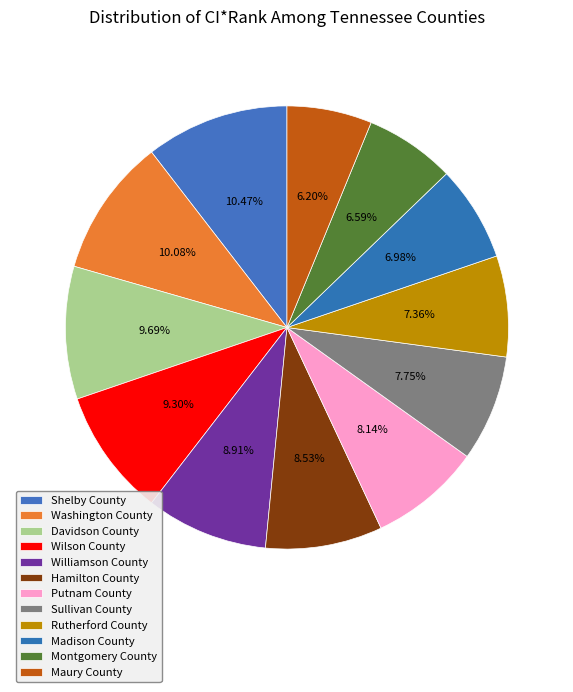

How many slices are in this pie chart?

12